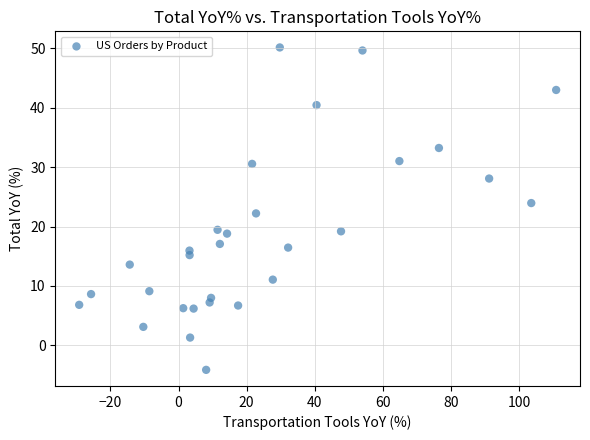

What is the range of Y values (max minus min)?

54.3